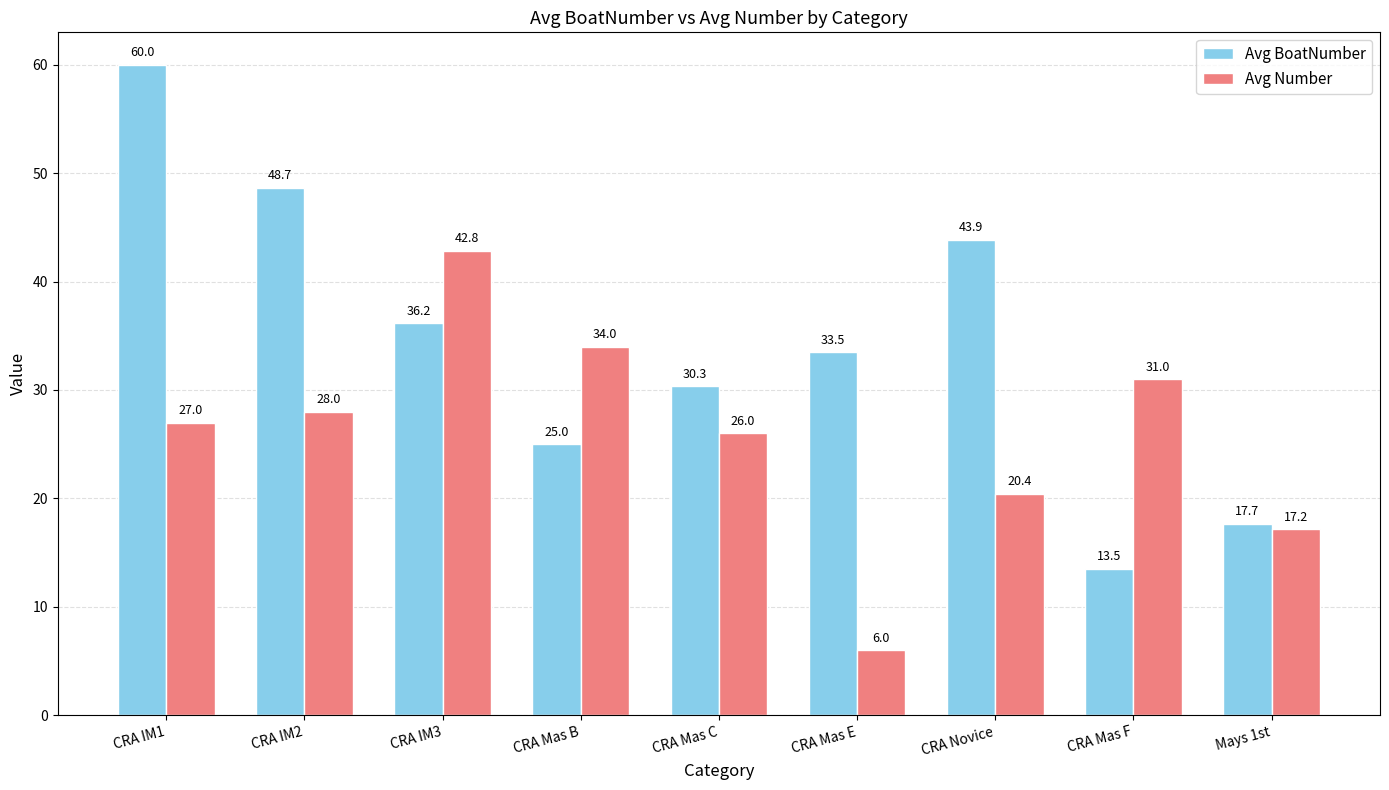

What is the difference between the highest and lowest values at CRA IM2?

20.7